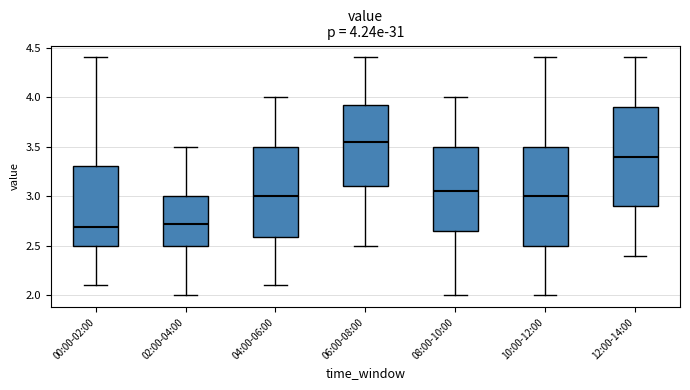

Which box has the highest median line?

06:00-08:00